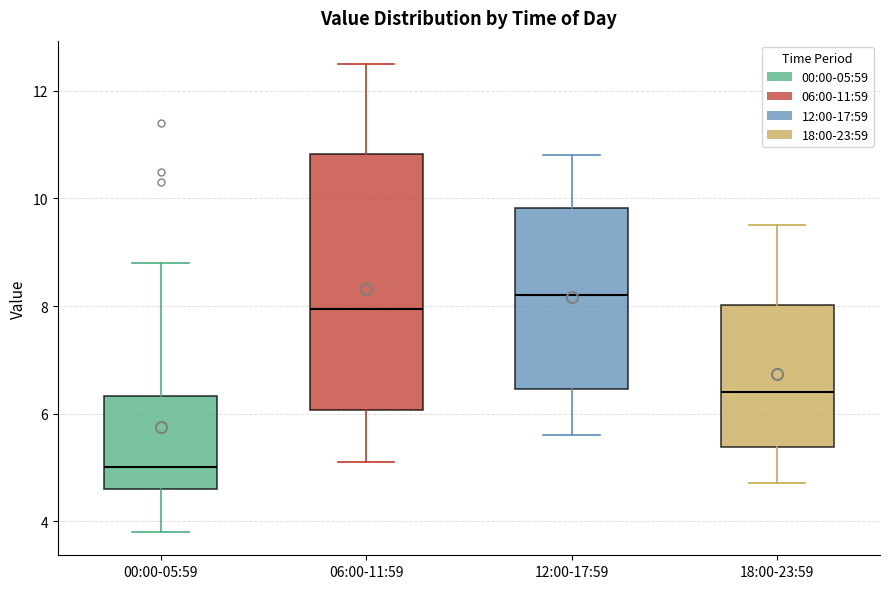

Where does the median line of the box for 00:00-05:59 sit on the y-axis? The values are not printed on the chart, so give them approximately, as read against the axis.

5.0